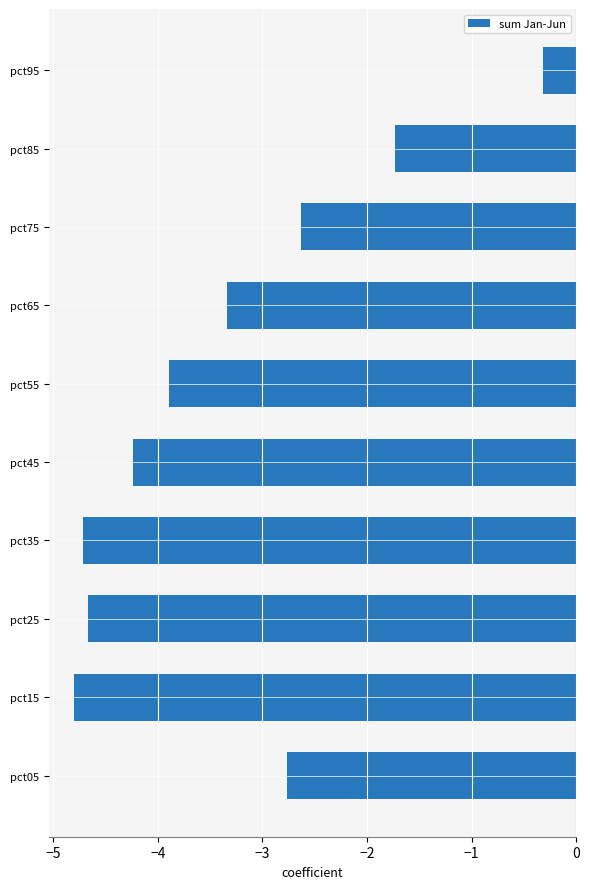

Which label corresponds to the largest value in the chart?

pct95